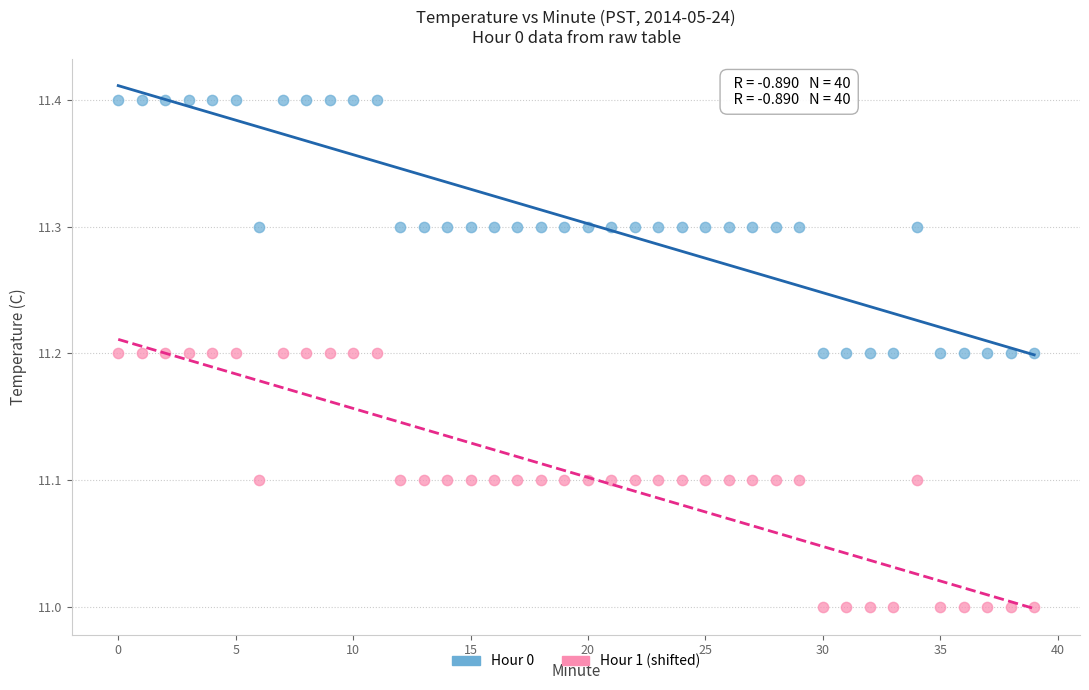

Which series reaches the minimum Y coordinate?

Hour 1 (shifted)